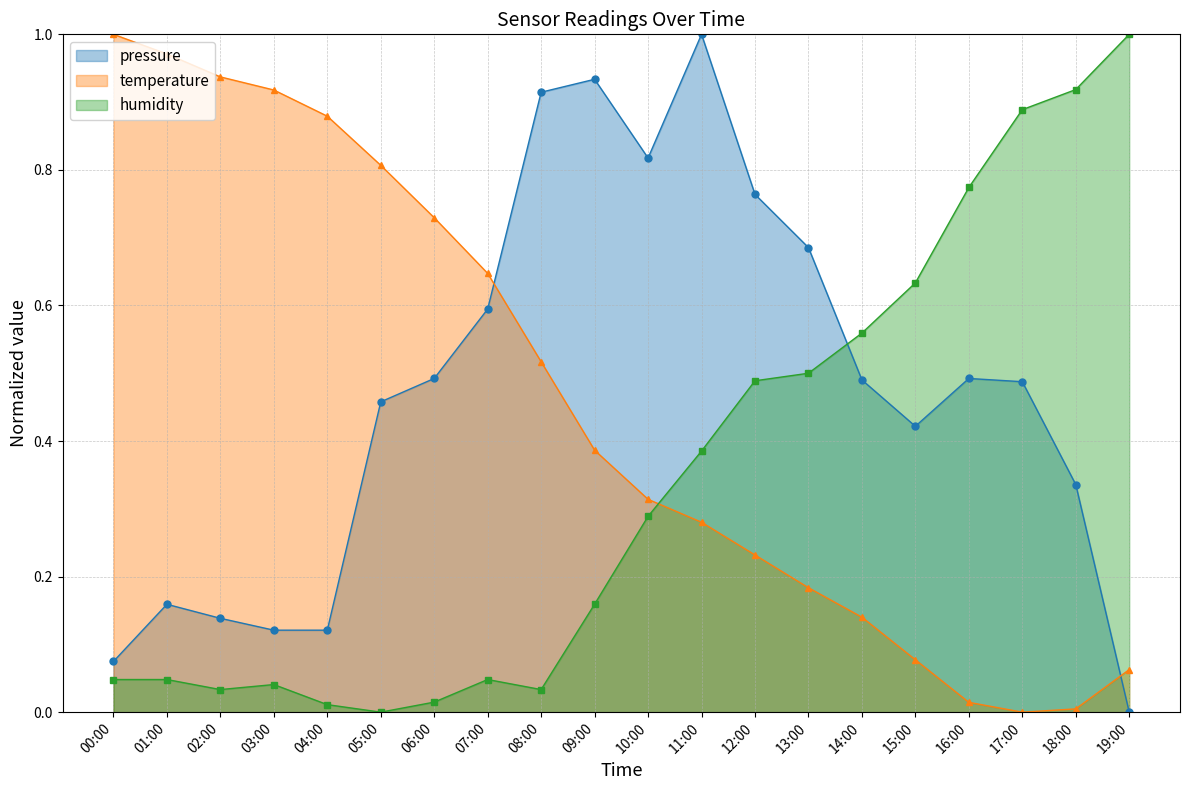

The temperature series shows 0.0 at 17:00. True or false?

True